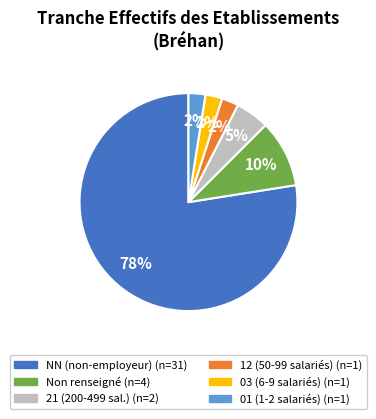

Does any single category account for the majority?

Yes